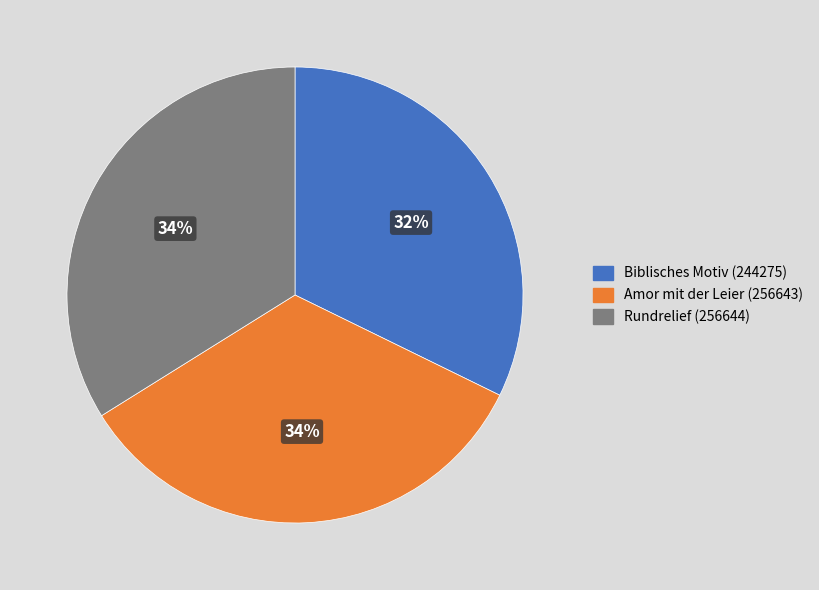

Which category has the smallest portion of the pie?

Biblisches Motiv